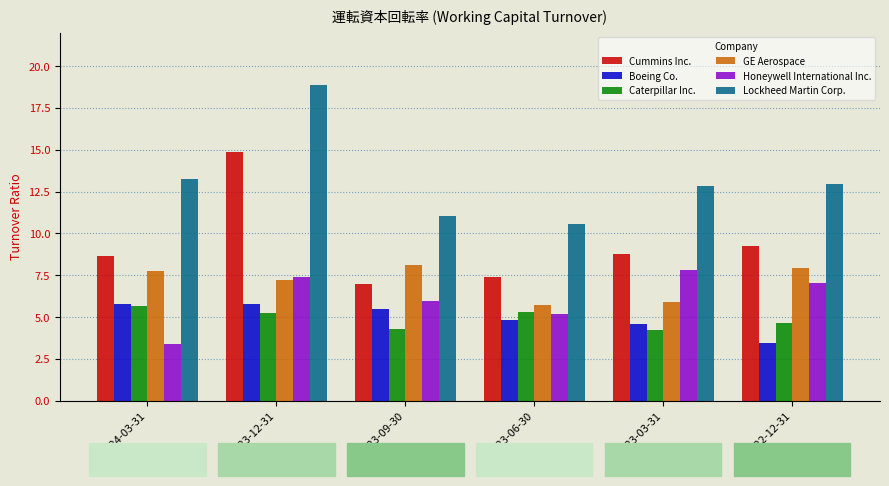

The GE Aerospace series shows 5.7 at 2023-06-30. True or false?

True